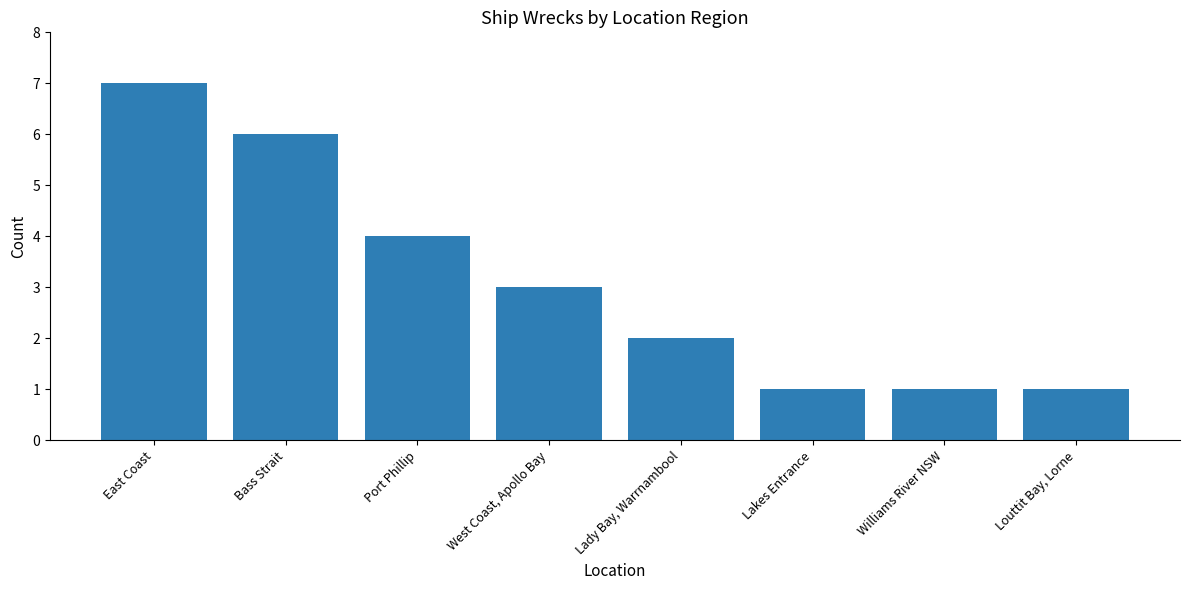

What is the value of the 3rd bar from the left?

4